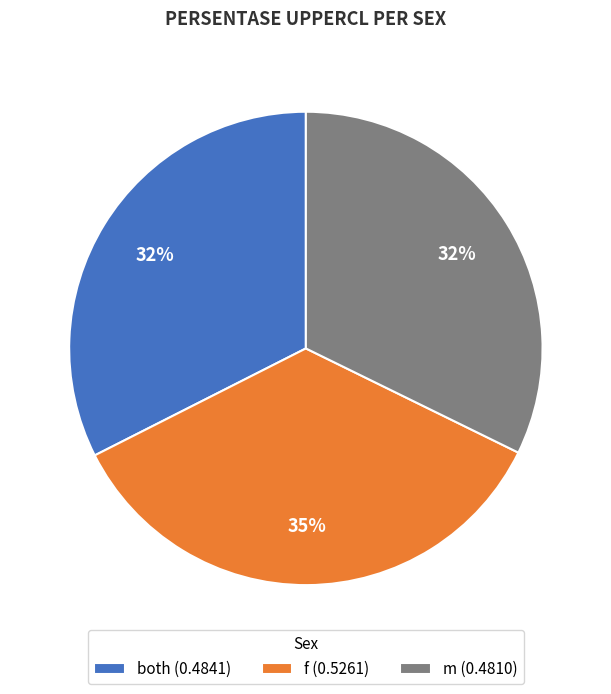

To the nearest percent, what is the combined percentage of both and f?

68%